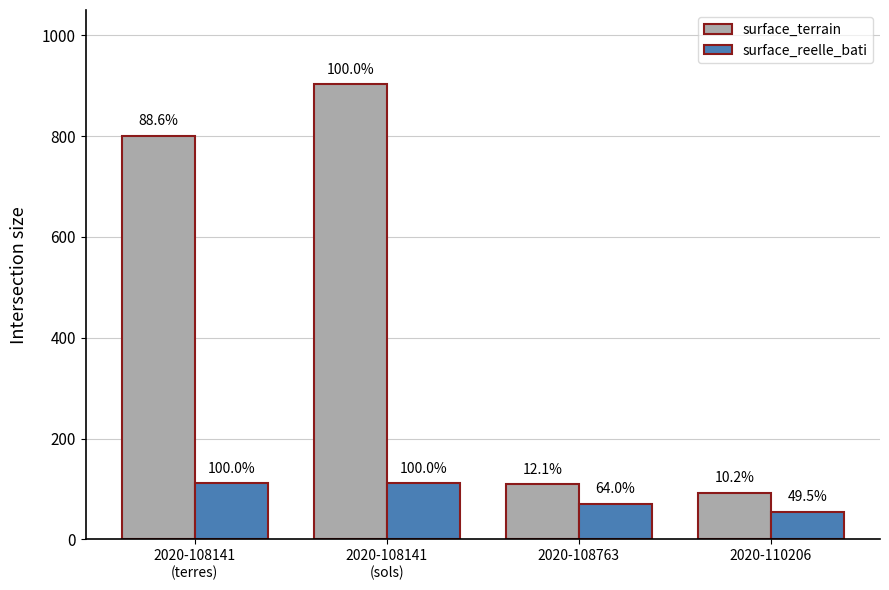

What are all the series names shown in the legend?

surface_terrain, surface_reelle_bati